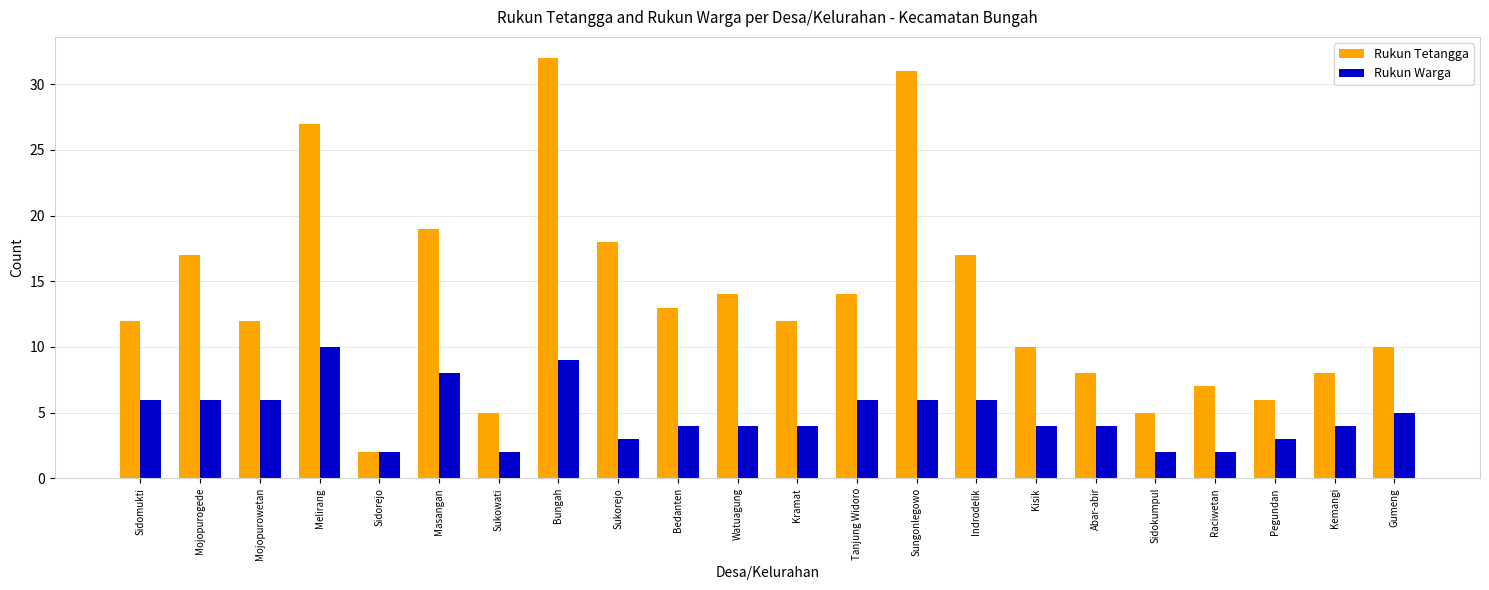

What is the sum of the Rukun Warga values at Masangan and Melirang?

18